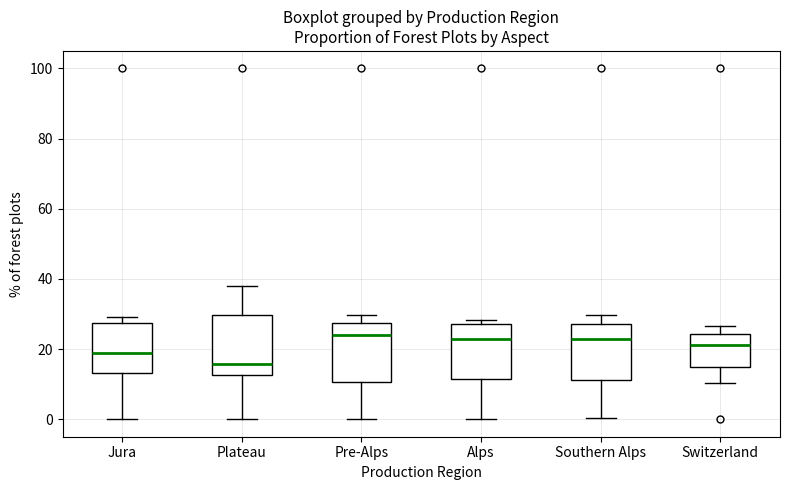

Which box has the lowest median line?

Plateau